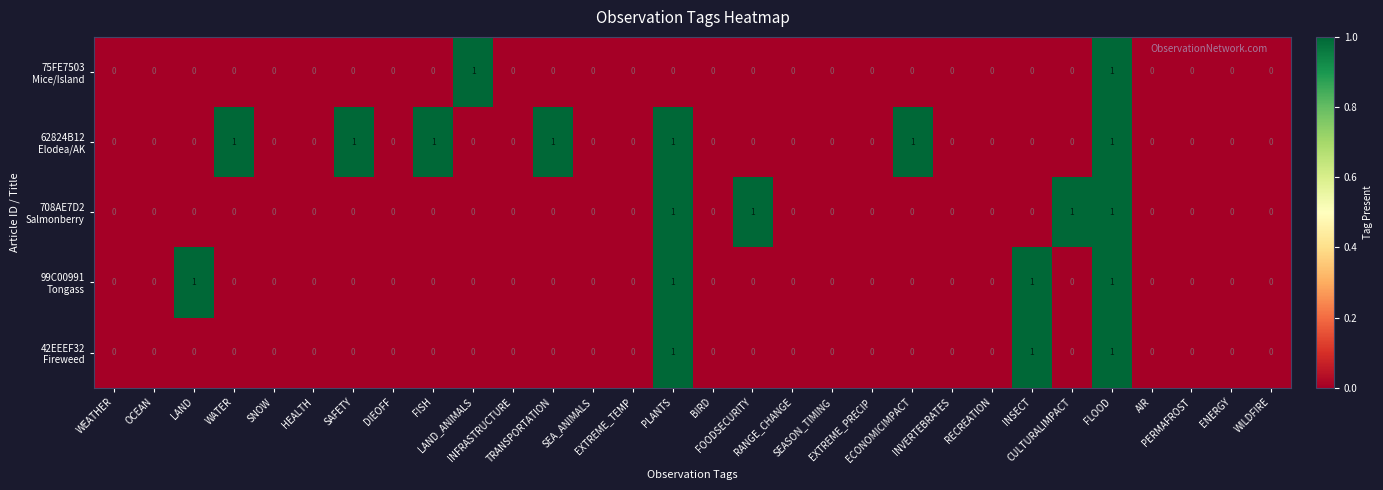

Count the number of categories in the chart.

30